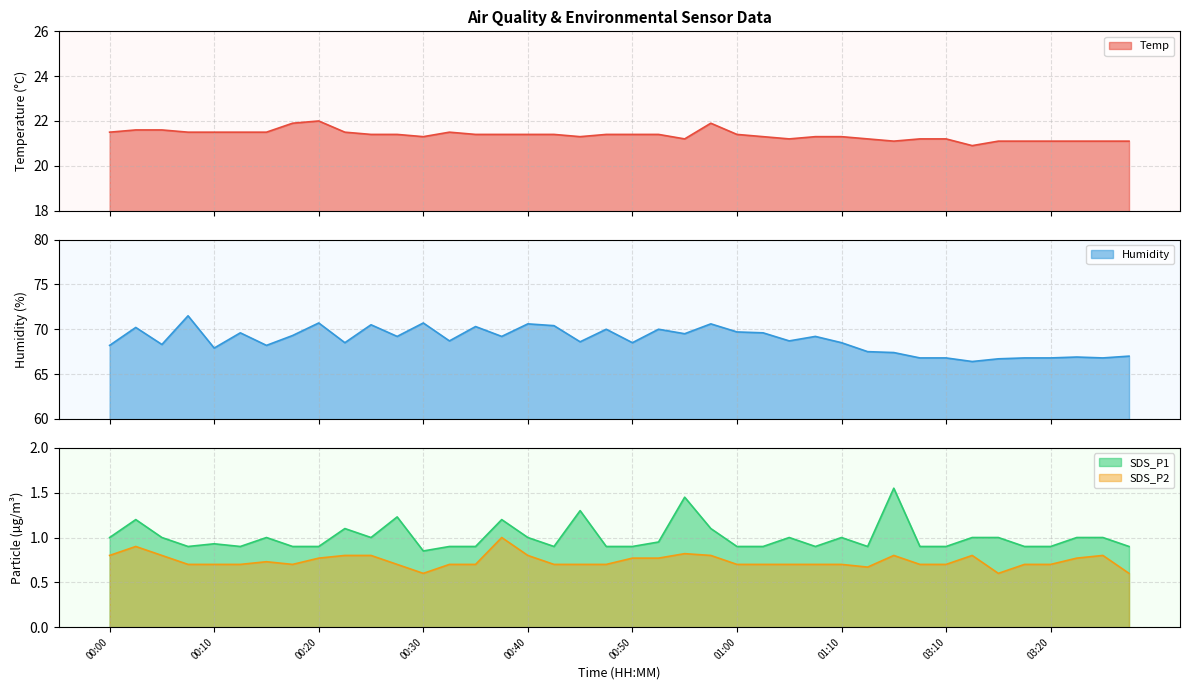

Which category has the highest value across all series?

00:08